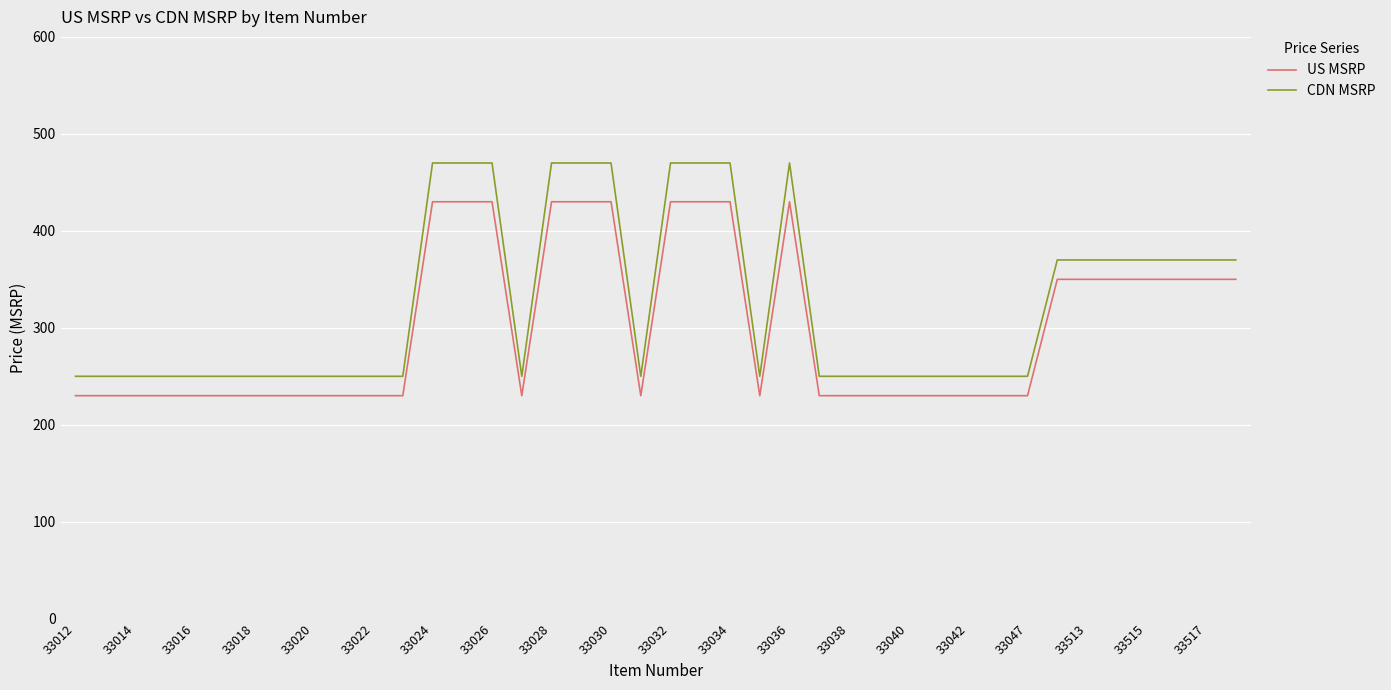

What is the difference between the maximum and minimum values in the CDN MSRP series?

220.0